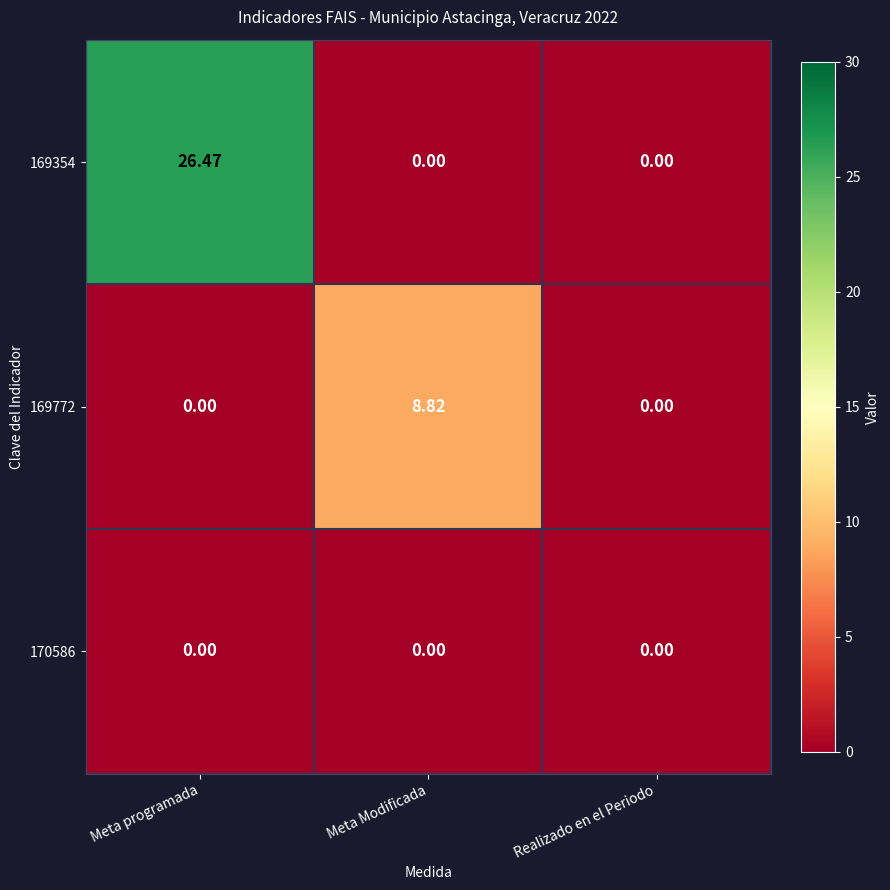

At which category is the sum across all series the highest?

Meta programada